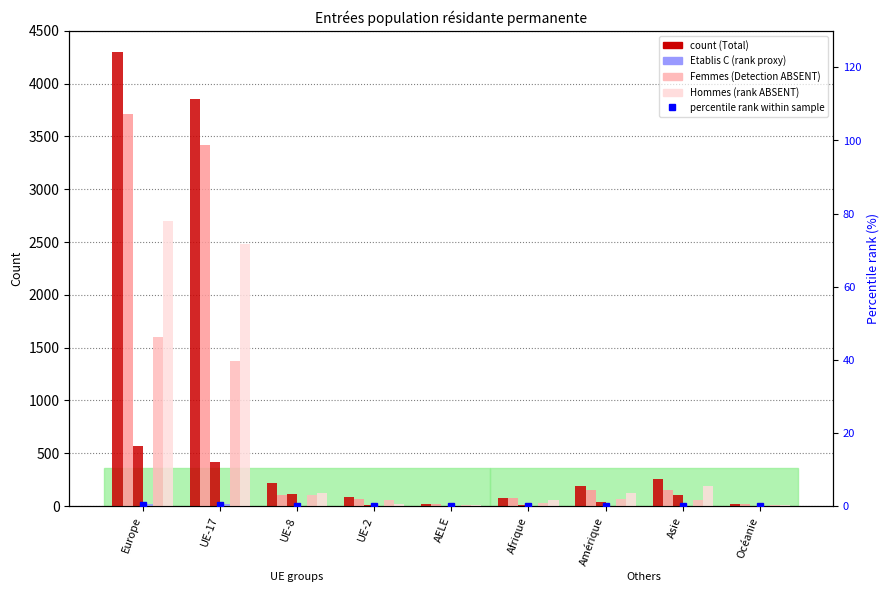

How many data points in Total are less than 193?

4